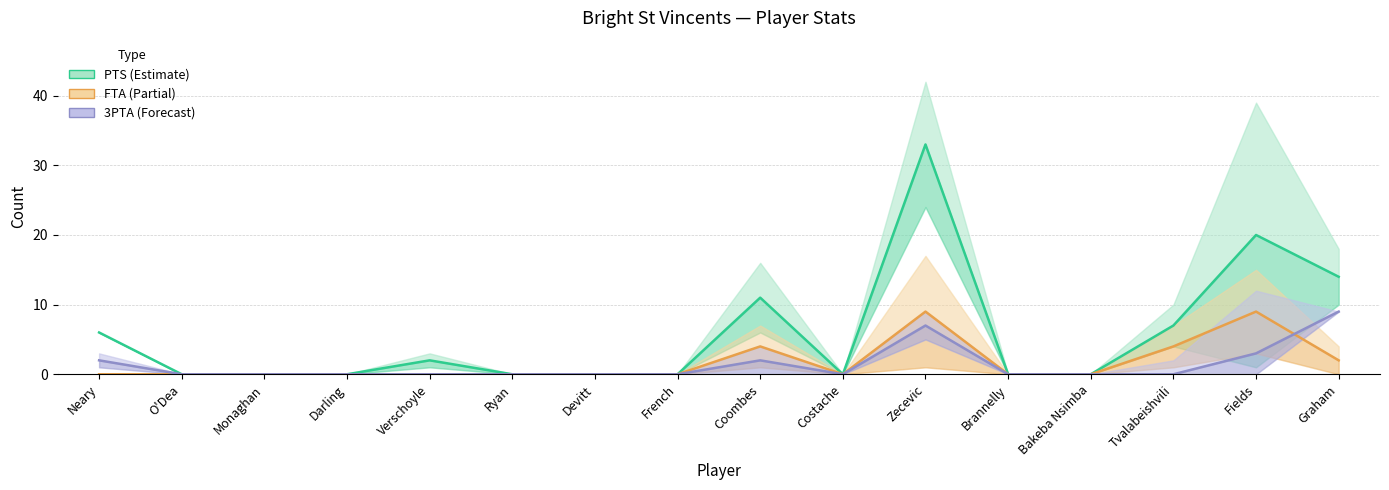

How many distinct data groups are displayed?

3